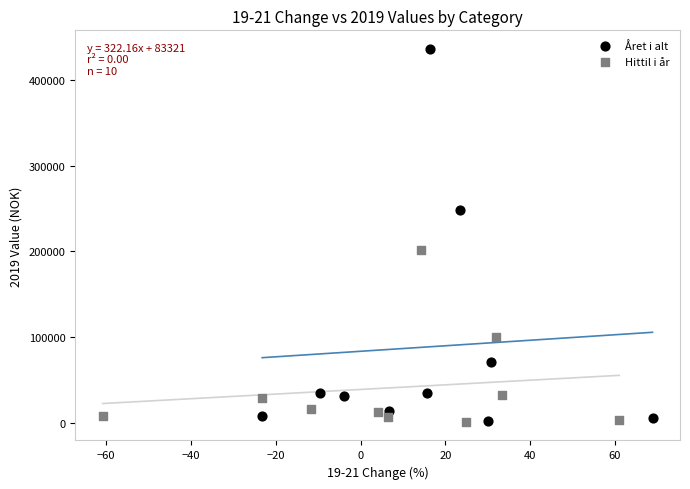

What are all the series names shown in the legend?

Året i alt, Hittil i år